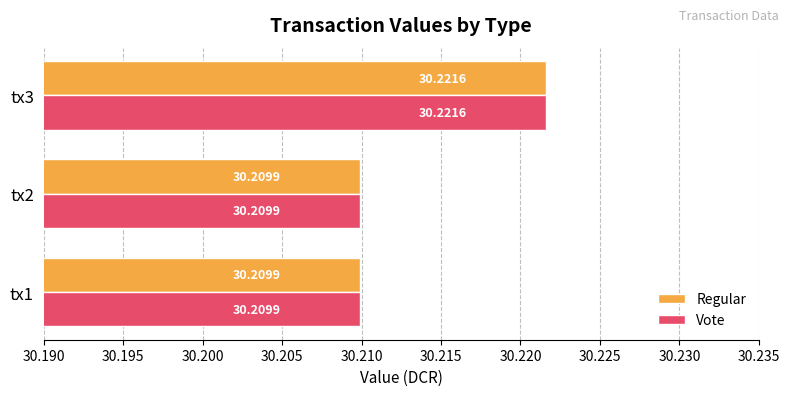

At which category is the sum across all series the highest?

tx3